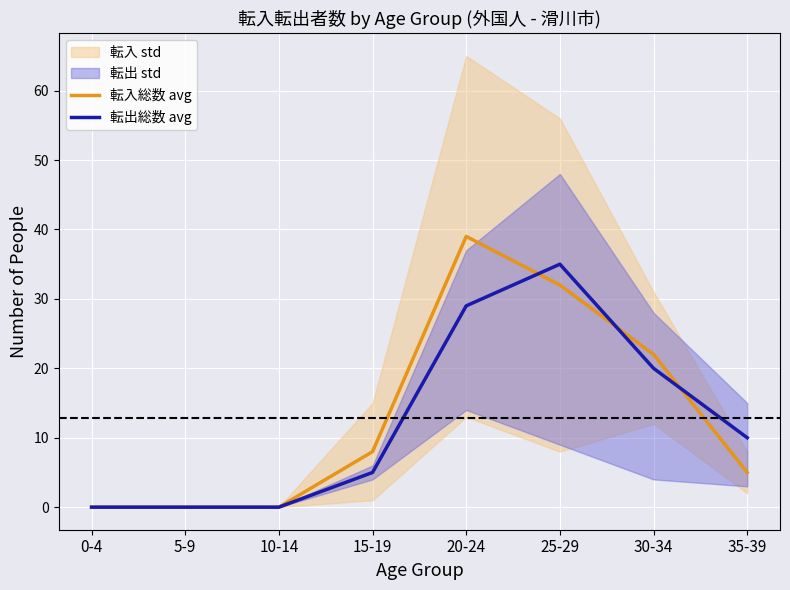

Which series ends up on top after the final intersection of 転出総数 avg and 転入総数 avg?

転出総数 avg